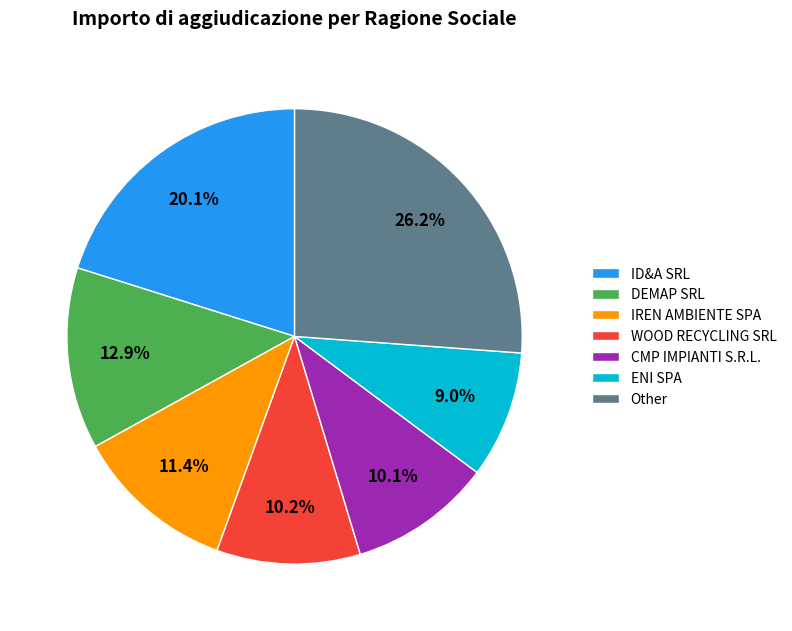

How many slices are in this pie chart?

7